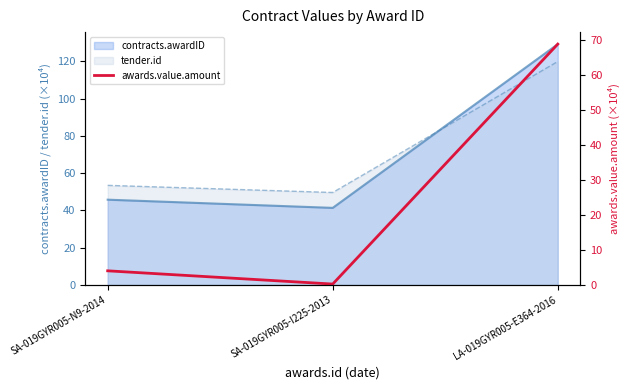

The value at SA-019GYR005-I225-2013 is 0.1. True or false?

False